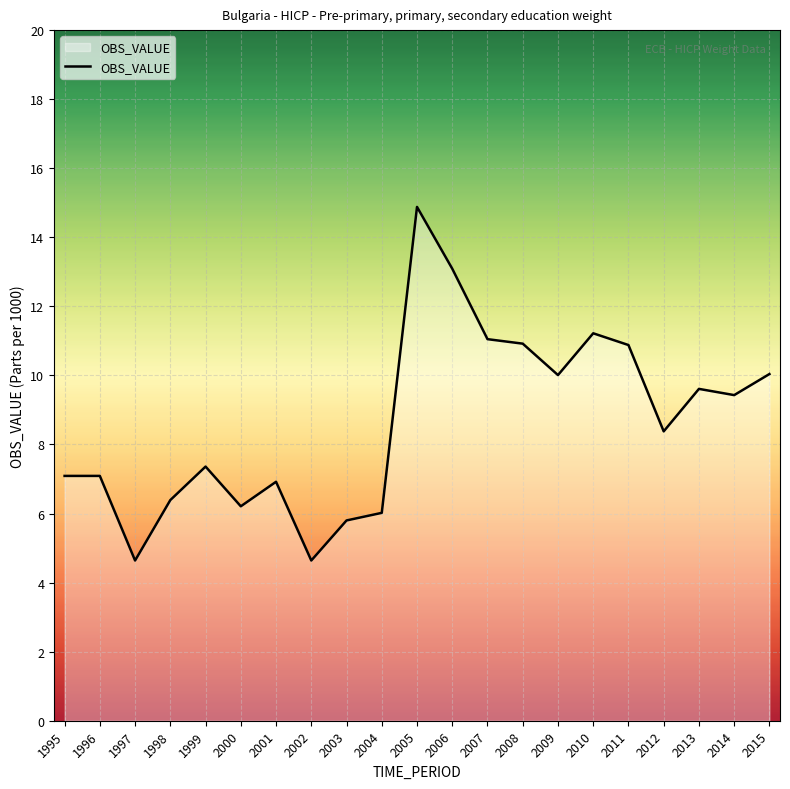

What is the ratio of the value at 2005 to the value at 2001?

2.2